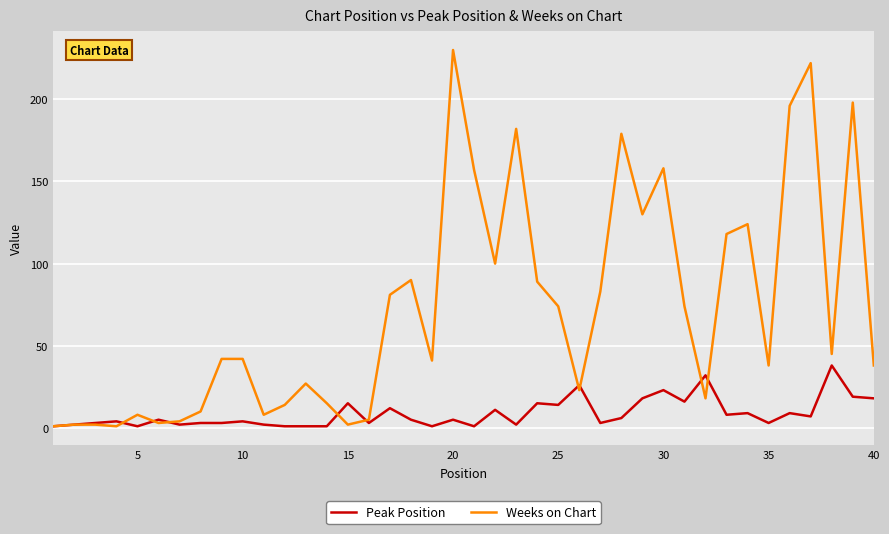

What is the maximum value shown in the chart?

230